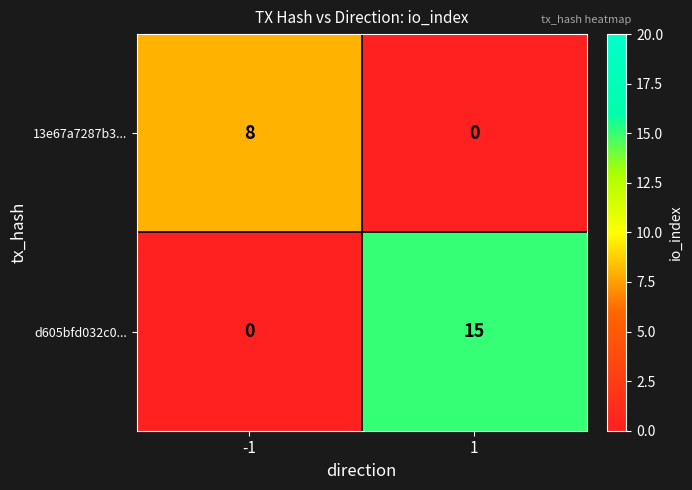

Read the 13e67a7287b3... value at -1.

8